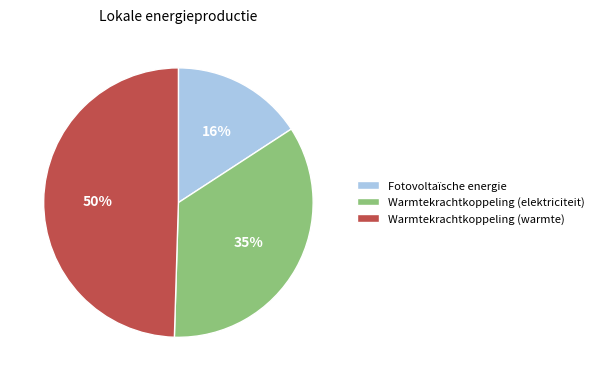

Count the number of slices in the pie.

3